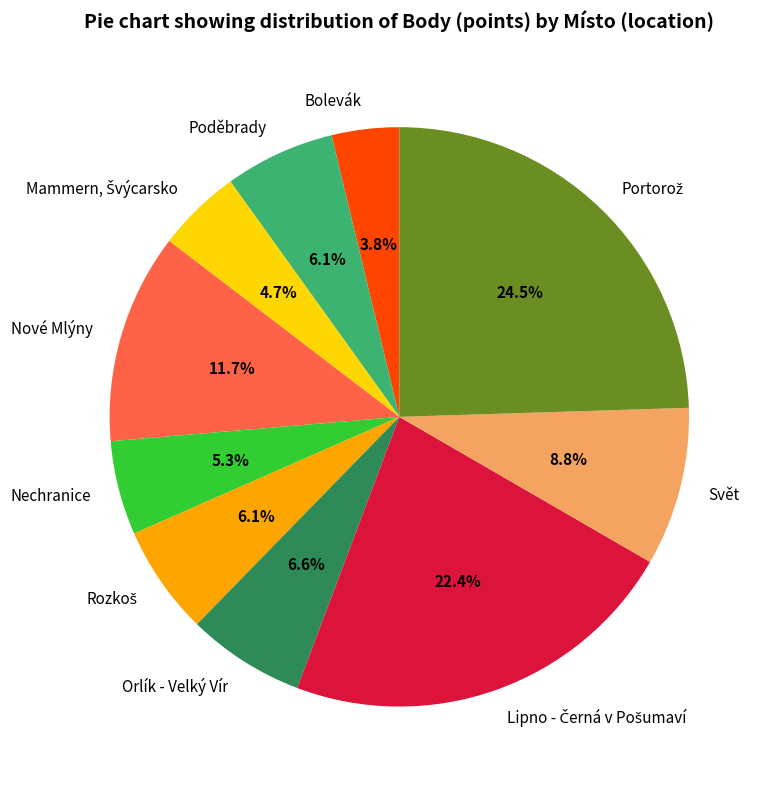

Which slice is the smallest?

Bolevák